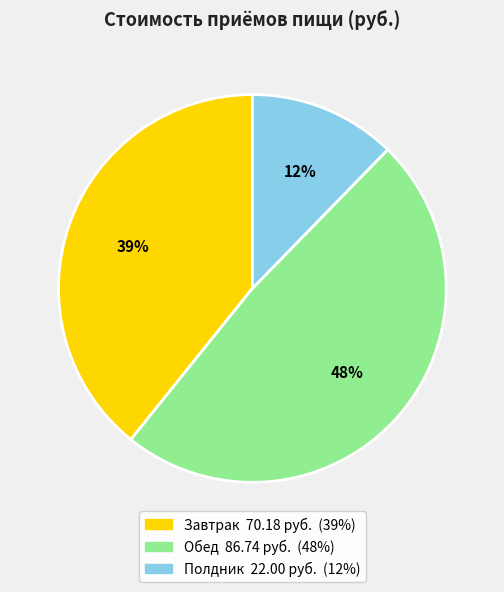

Rank the categories by value from highest to lowest.

Обед, Завтрак, Полдник